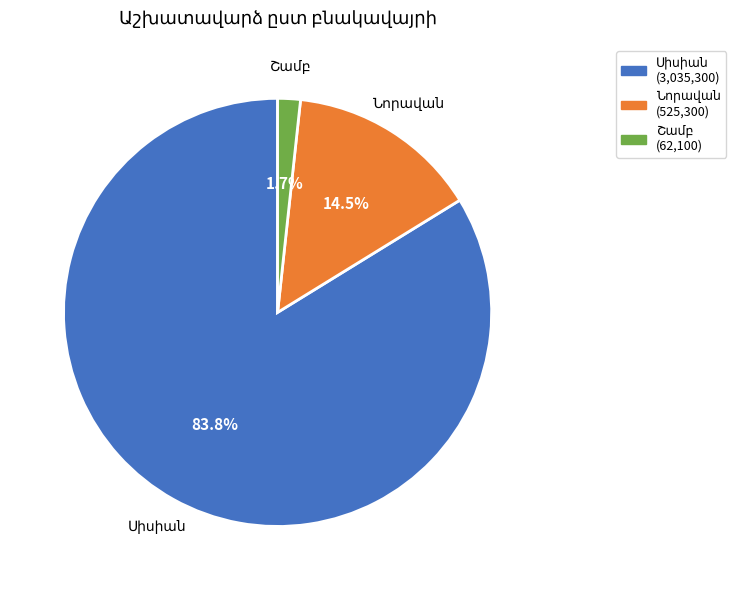

Is there a majority slice in this chart?

Yes